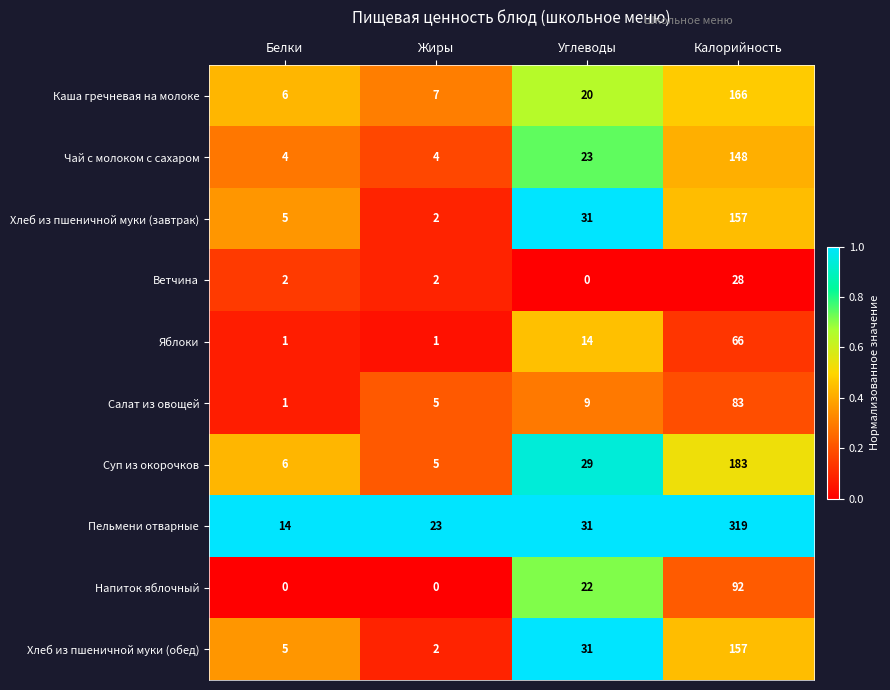

List the labels in order of Хлеб из пшеничной муки (завтрак) value, largest first.

Калорийность, Углеводы, Белки, Жиры